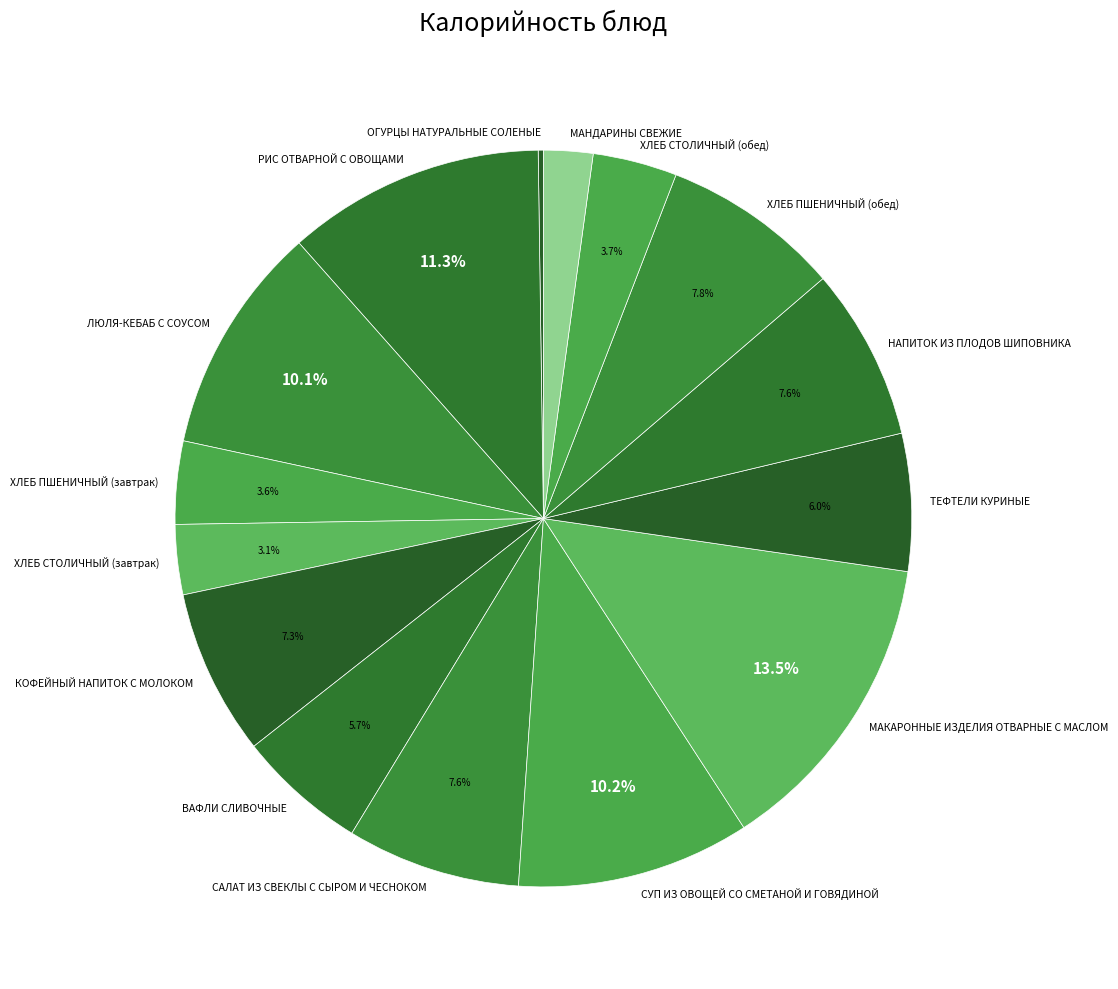

Is the sum of ВАФЛИ СЛИВОЧНЫЕ and ХЛЕБ СТОЛИЧНЫЙ (завтрак) greater than half?

No